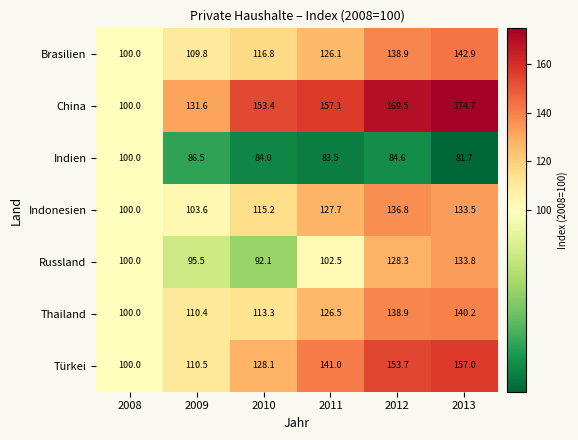

Rank the series at 2013 from lowest to highest value.

Indien, Indonesien, Russland, Thailand, Brasilien, Türkei, China